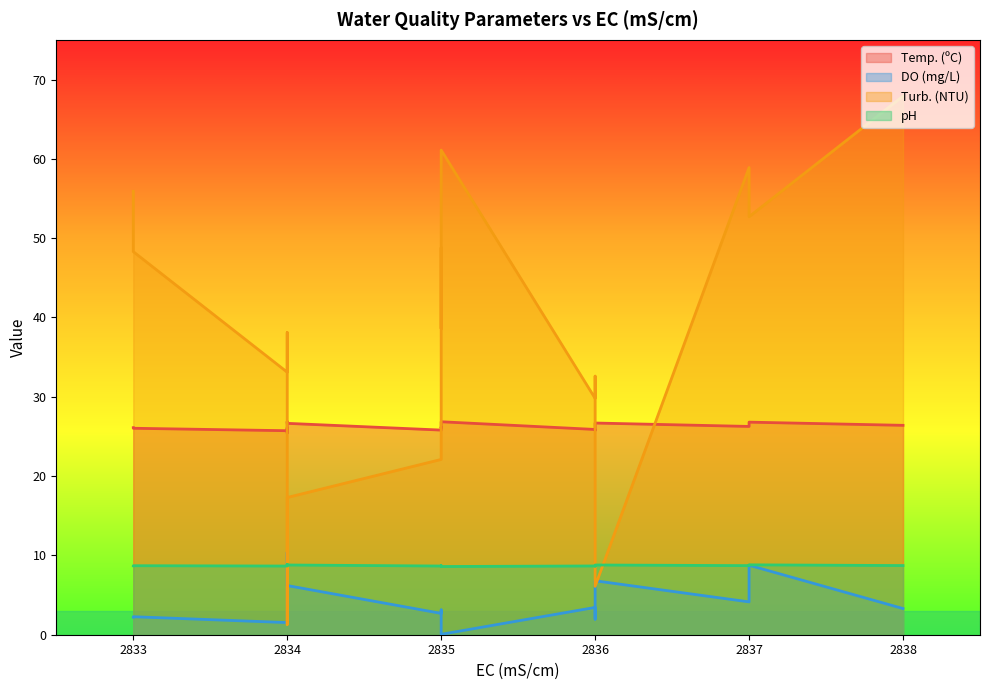

True or false: Turb. (NTU) has more than 1 points higher than both neighbors.

True